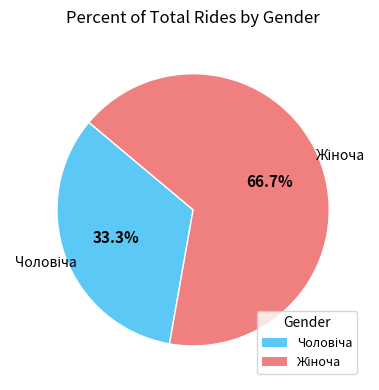

To the nearest percent, what is the difference between the Чоловіча and Жіноча slice percentages?

33%